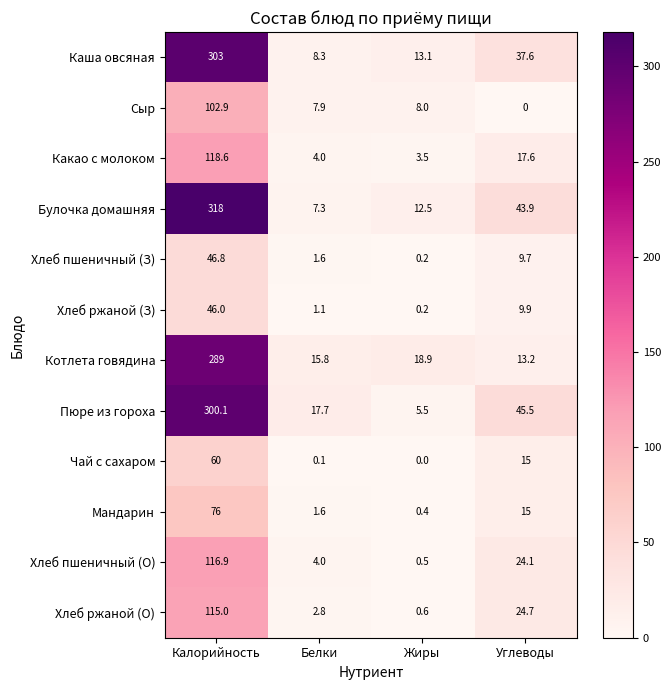

Is it true that Булочка домашняя equals 43.9 at Углеводы?

True